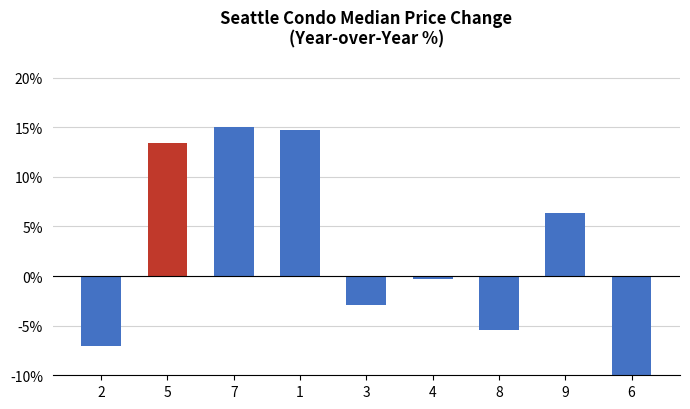

At which label does col_4 reach its minimum?

2